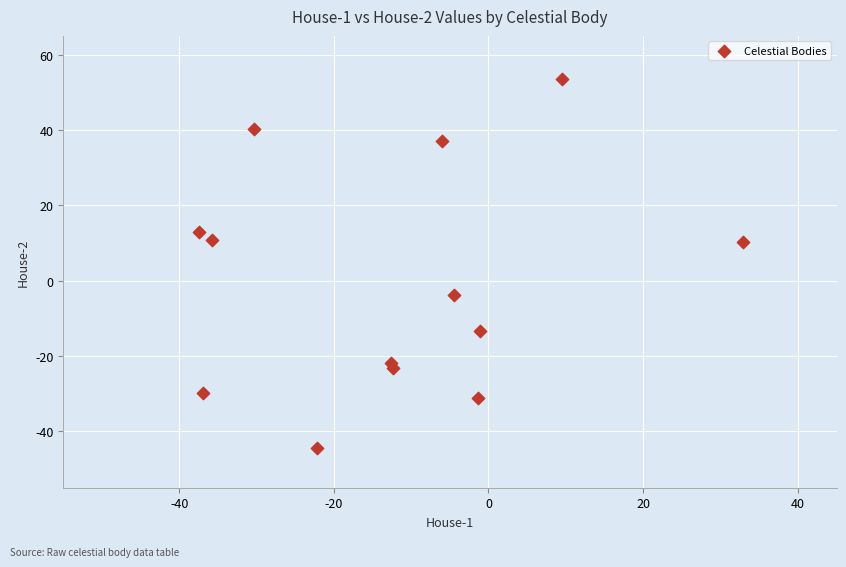

What is the range of X values (max minus min)?

70.3